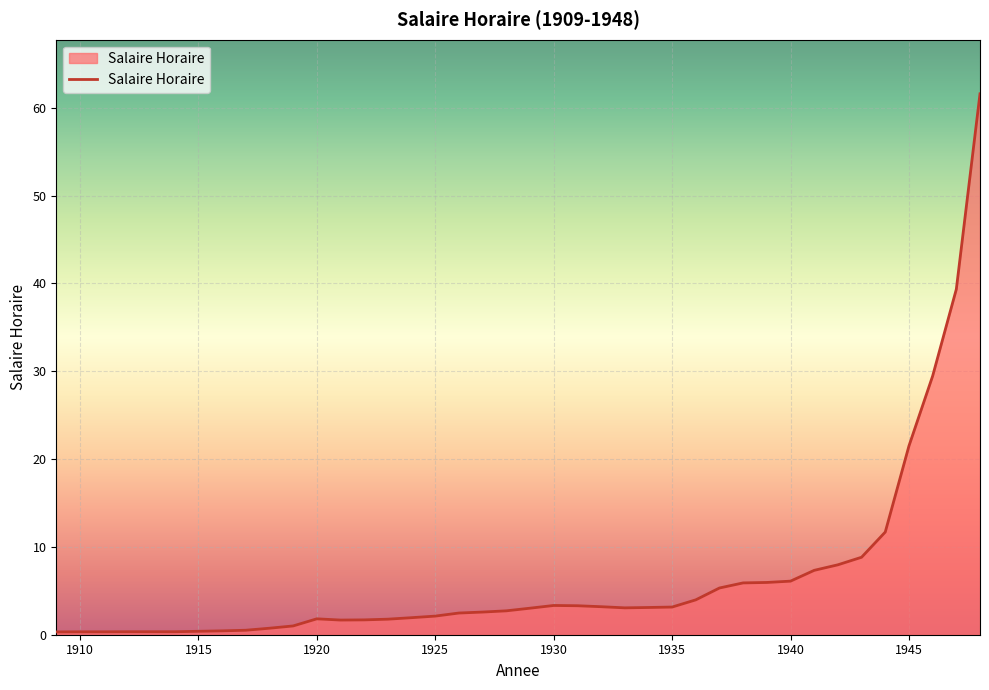

What is the greatest value displayed?

61.6